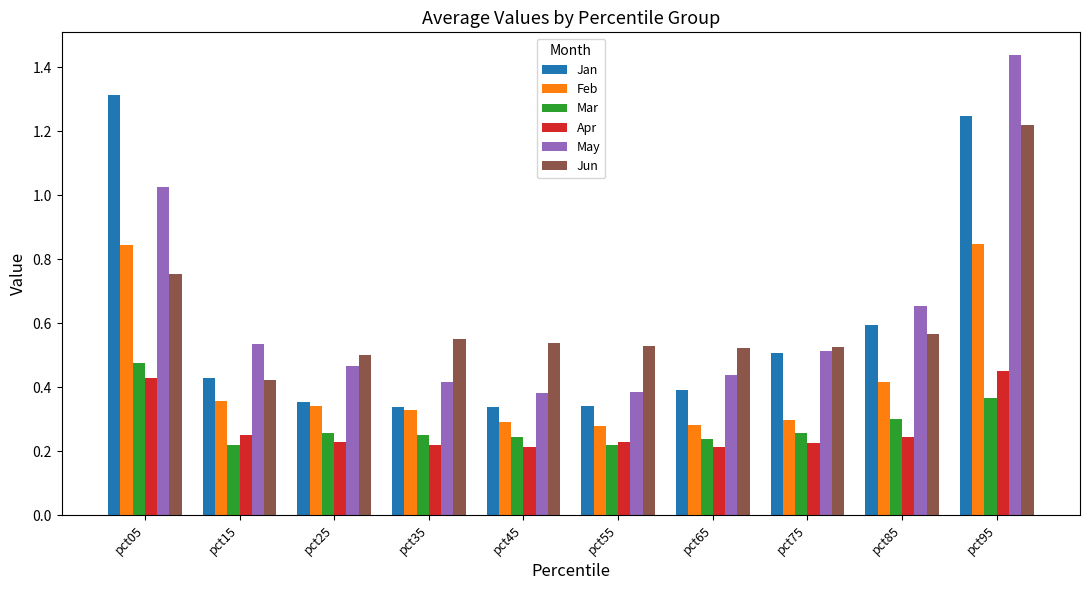

Which series has the largest range (max minus min)?

May